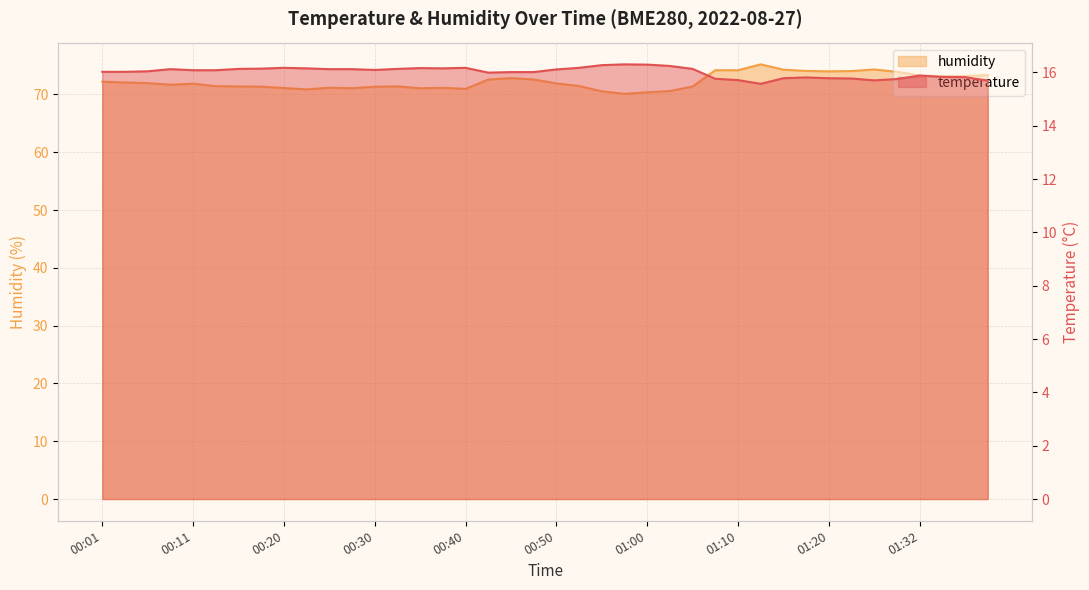

True or false: temperature and humidity cross at least once.

False